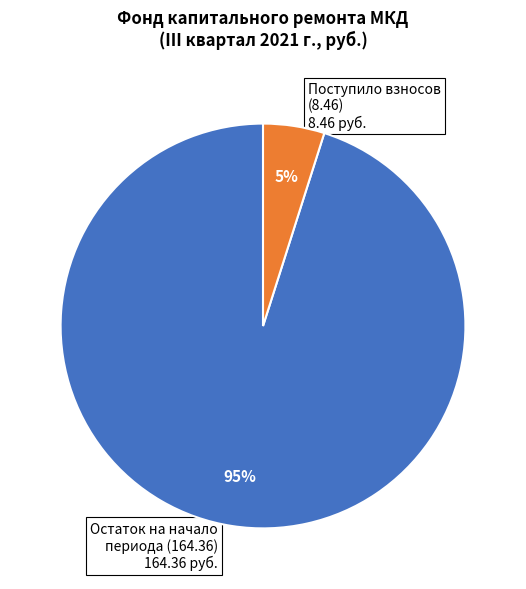

What is the smallest slice in the pie chart?

Поступило взносов (8.46)